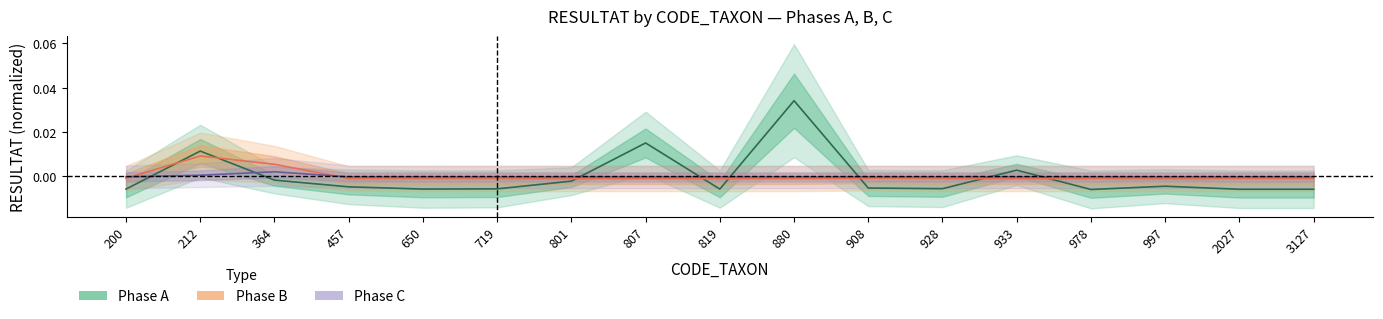

Which series has the largest total across all categories?

A